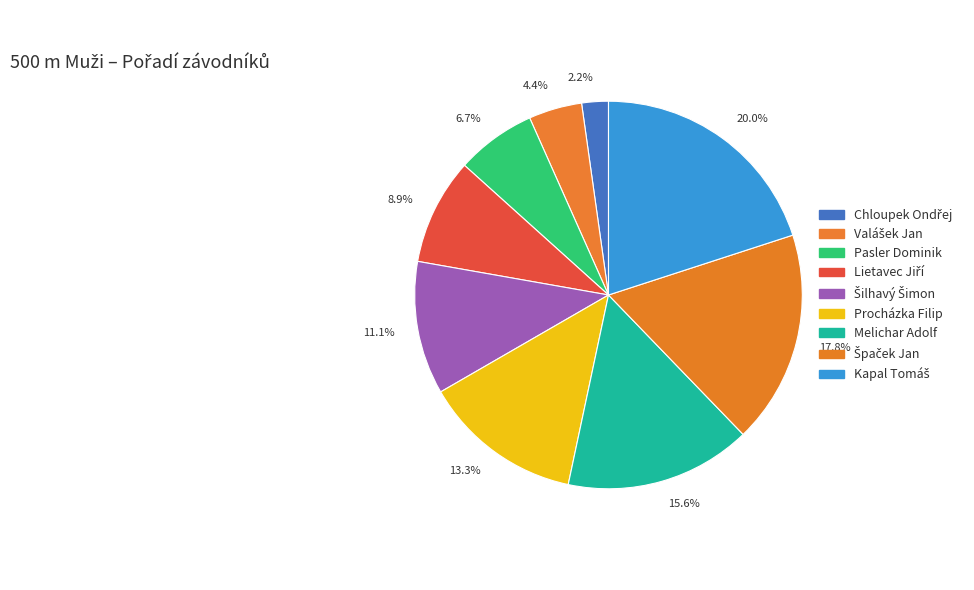

To the nearest percent, what is the average slice percentage?

11%